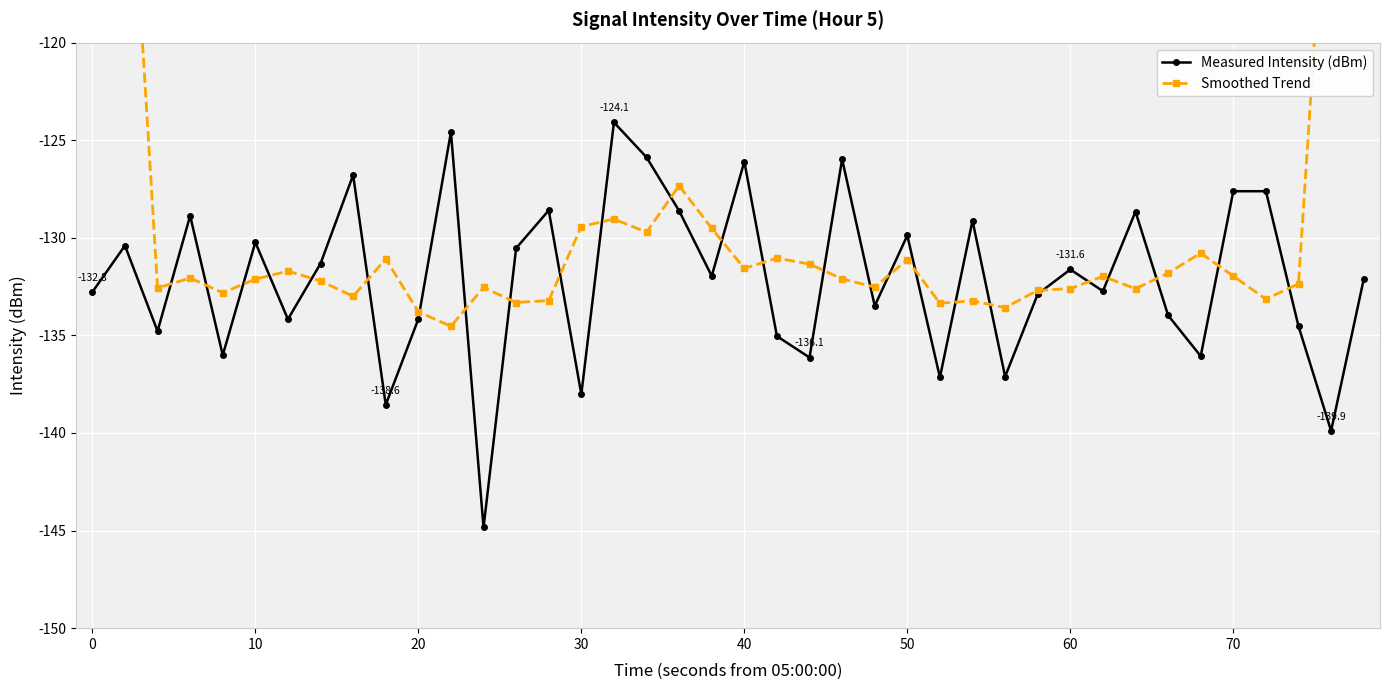

What is the maximum value for Measured Intensity (dBm)?

-124.1